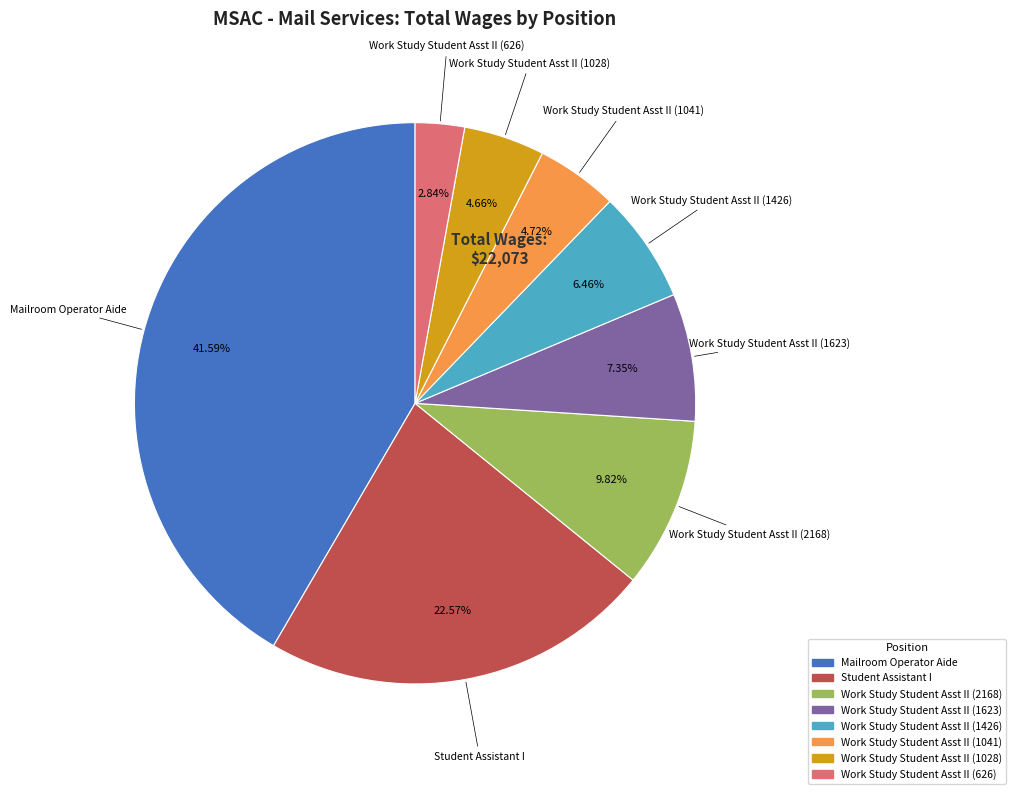

To the nearest percent, what is the combined percentage of Student Assistant I and Work Study Student Asst II (1623)?

30%